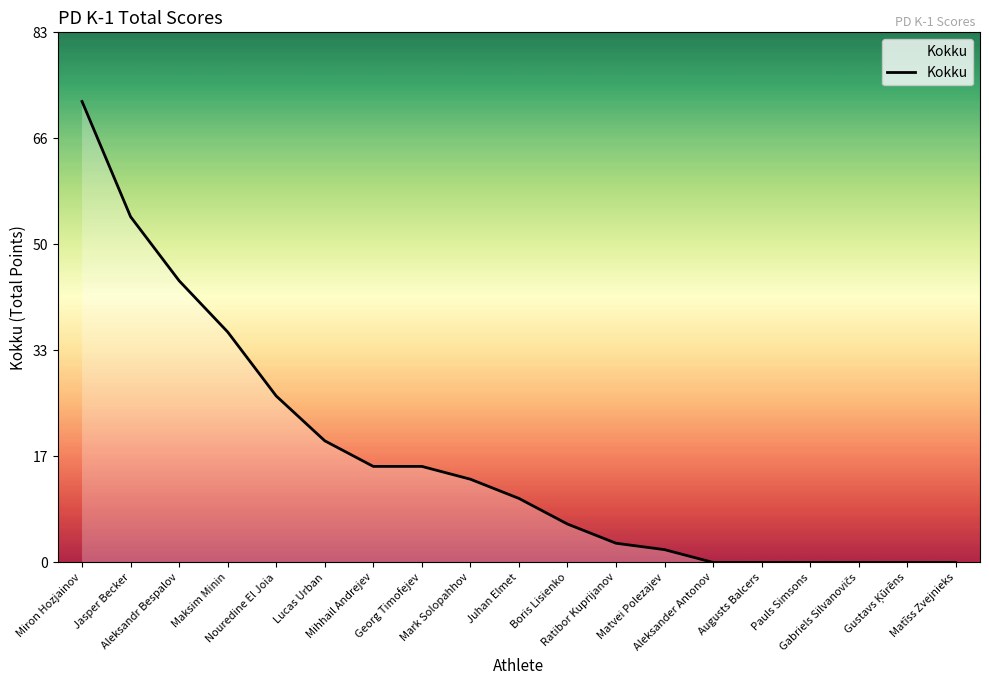

Between Ratibor Kuprijanov and Mihhail Andrejev, which is larger?

Mihhail Andrejev